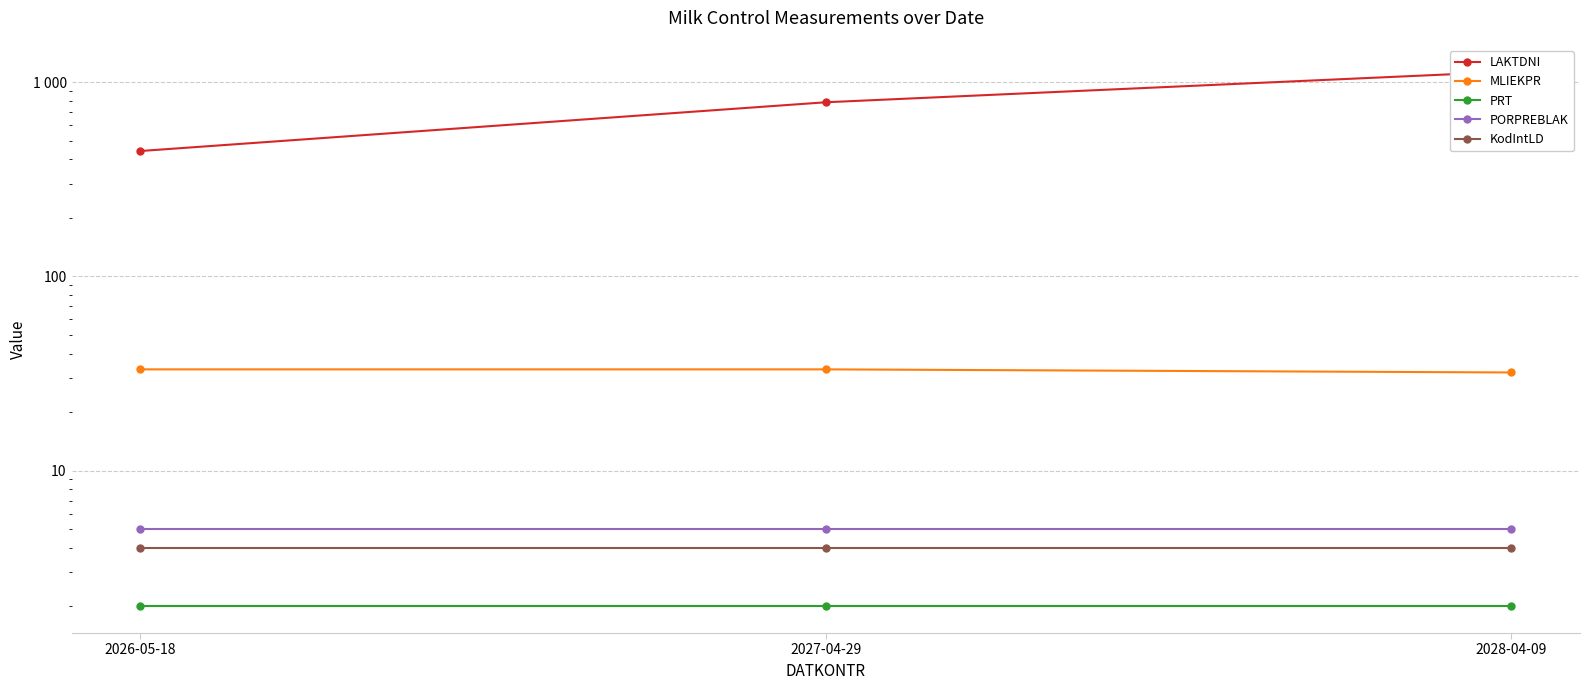

The PORPREBLAK series shows 5.0 at 2026-05-18. True or false?

True